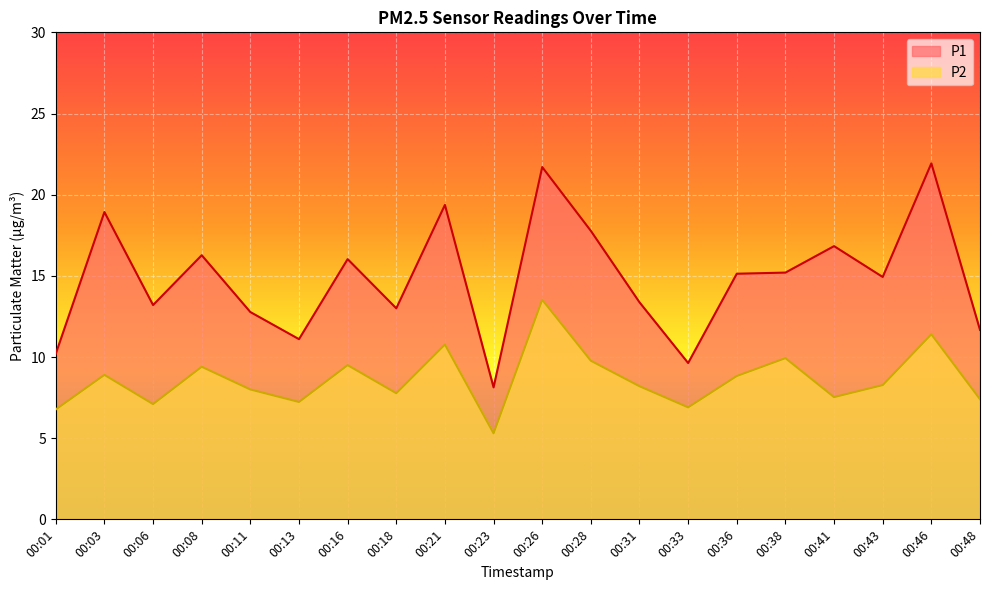

What is the difference between the maximum and minimum values in the P2 series?

8.2